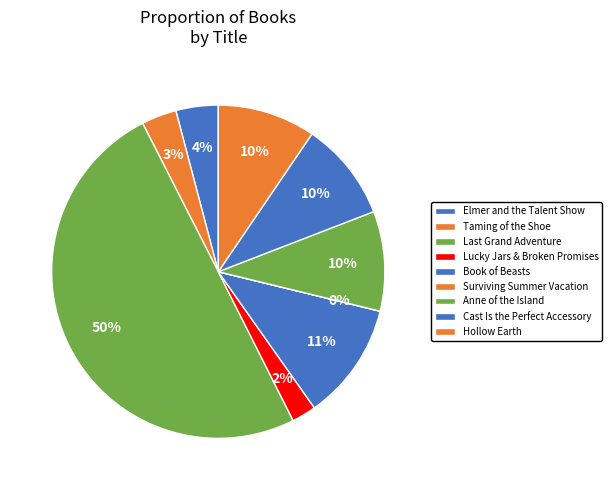

To the nearest percent, what is the average slice percentage?

11%